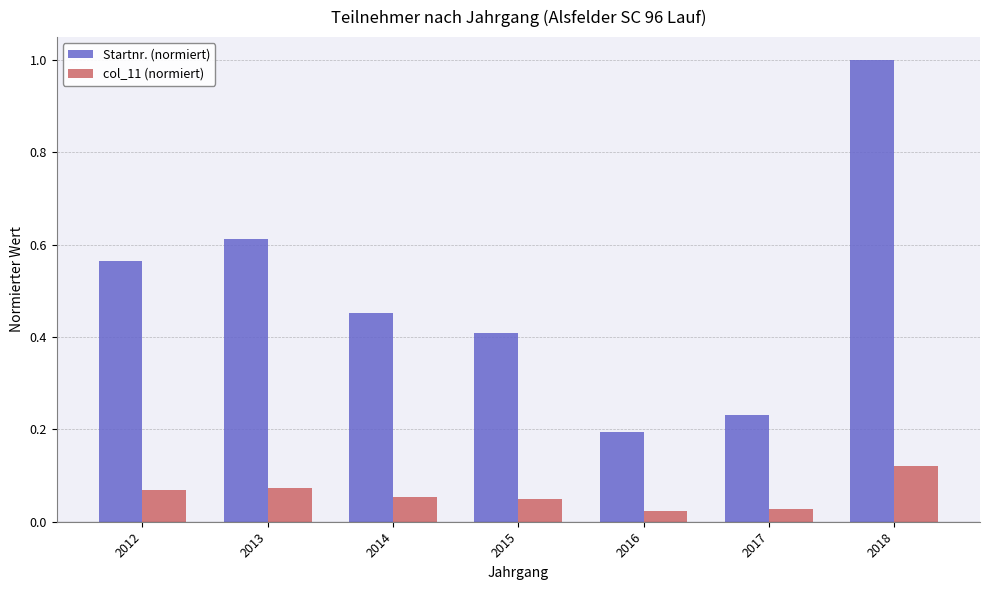

At which category is the sum across all series the highest?

2018